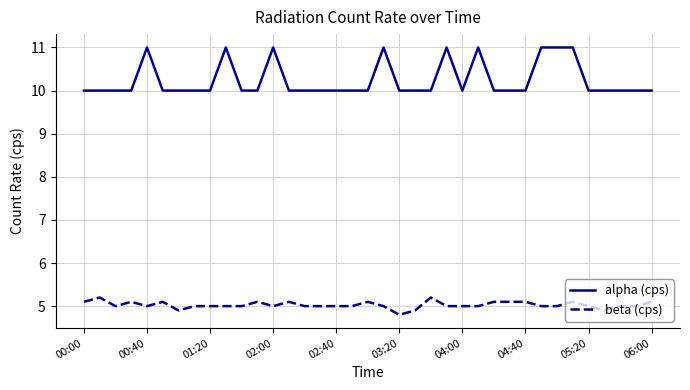

True or false: beta (cps) and alpha (cps) intersect in this chart.

False